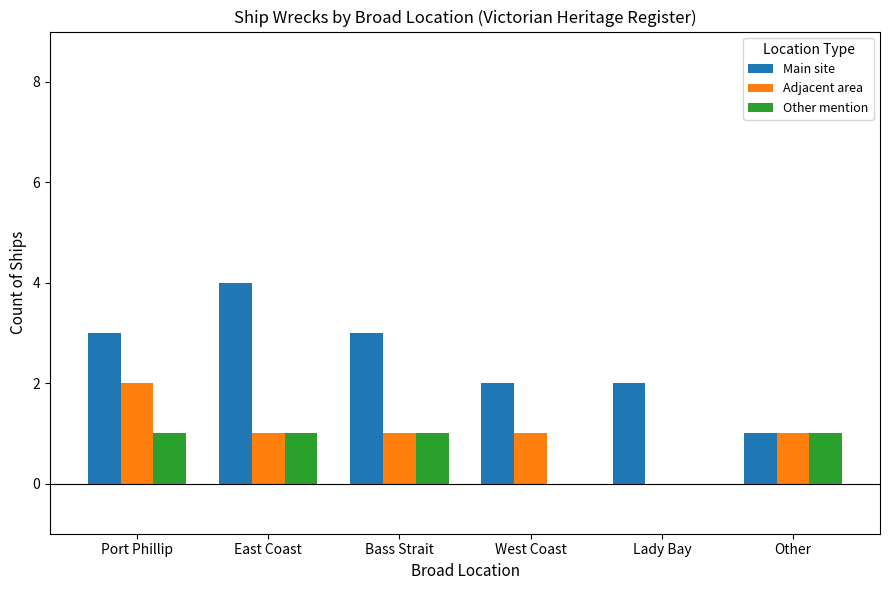

What is the total value across all series at Other?

3